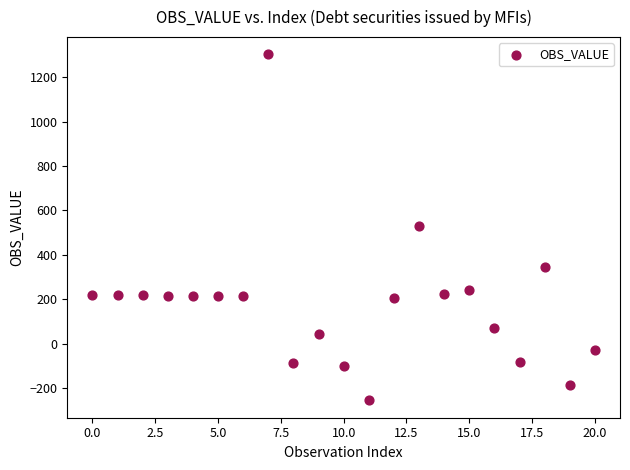

What is the range of Y values (max minus min)?

1557